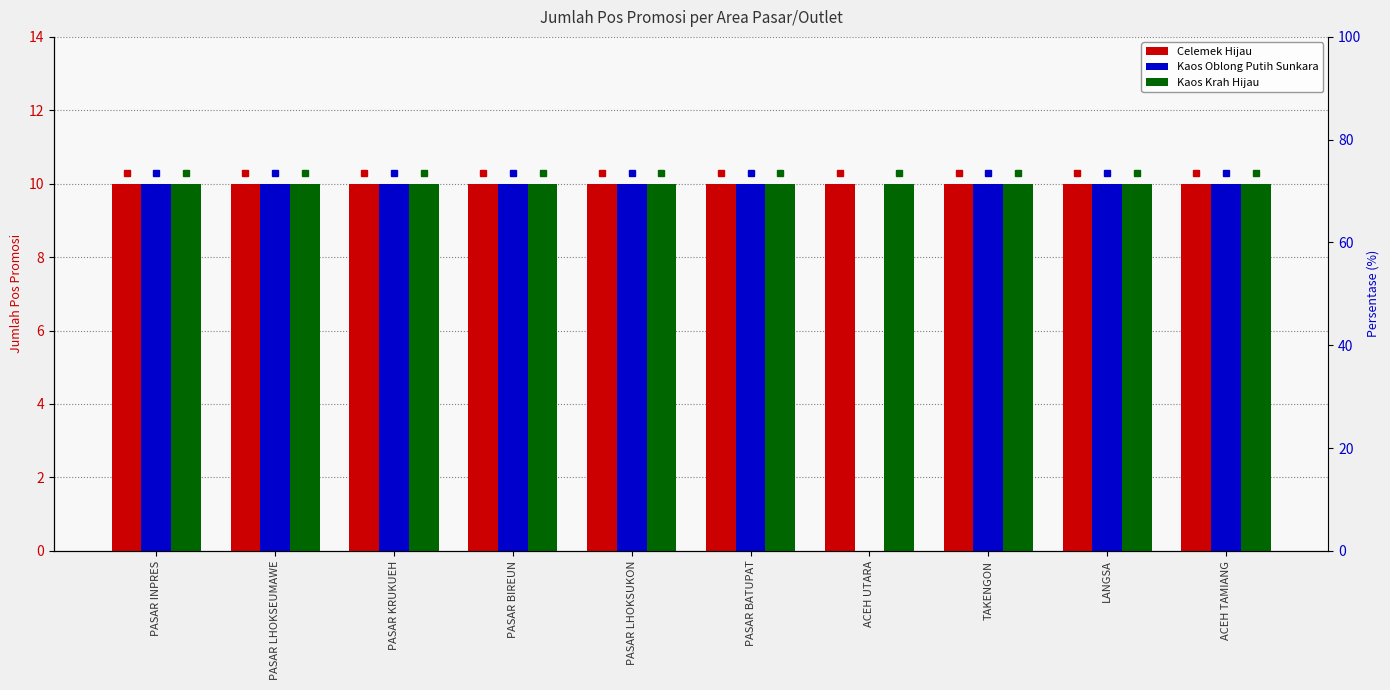

Is the value of Kaos Oblong Putih Sunkara at PASAR LHOKSUKON greater than the value of Kaos Krah Hijau at PASAR BATUPAT?

No